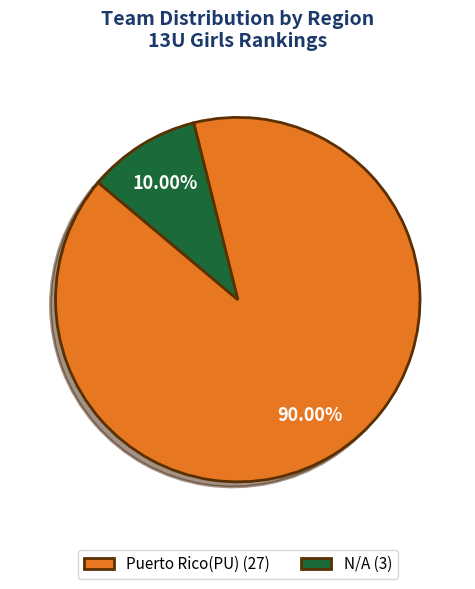

Is it true that N/A is 10% of the pie?

True